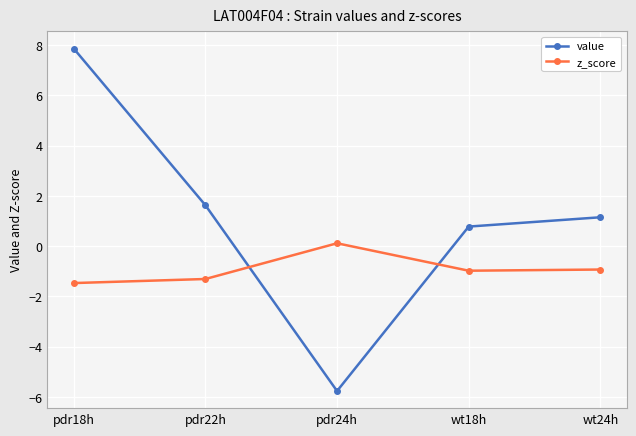

At which label is z_score closest to 0?

pdr24h